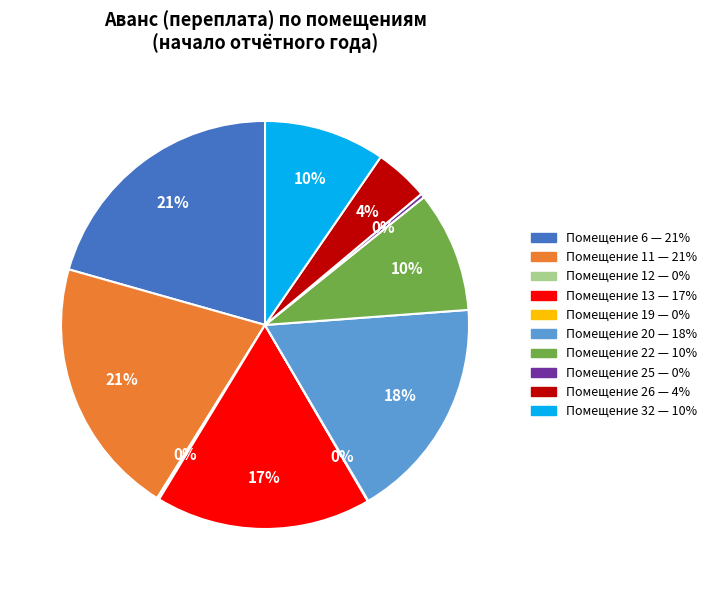

To the nearest percent, what is the average slice percentage?

10%